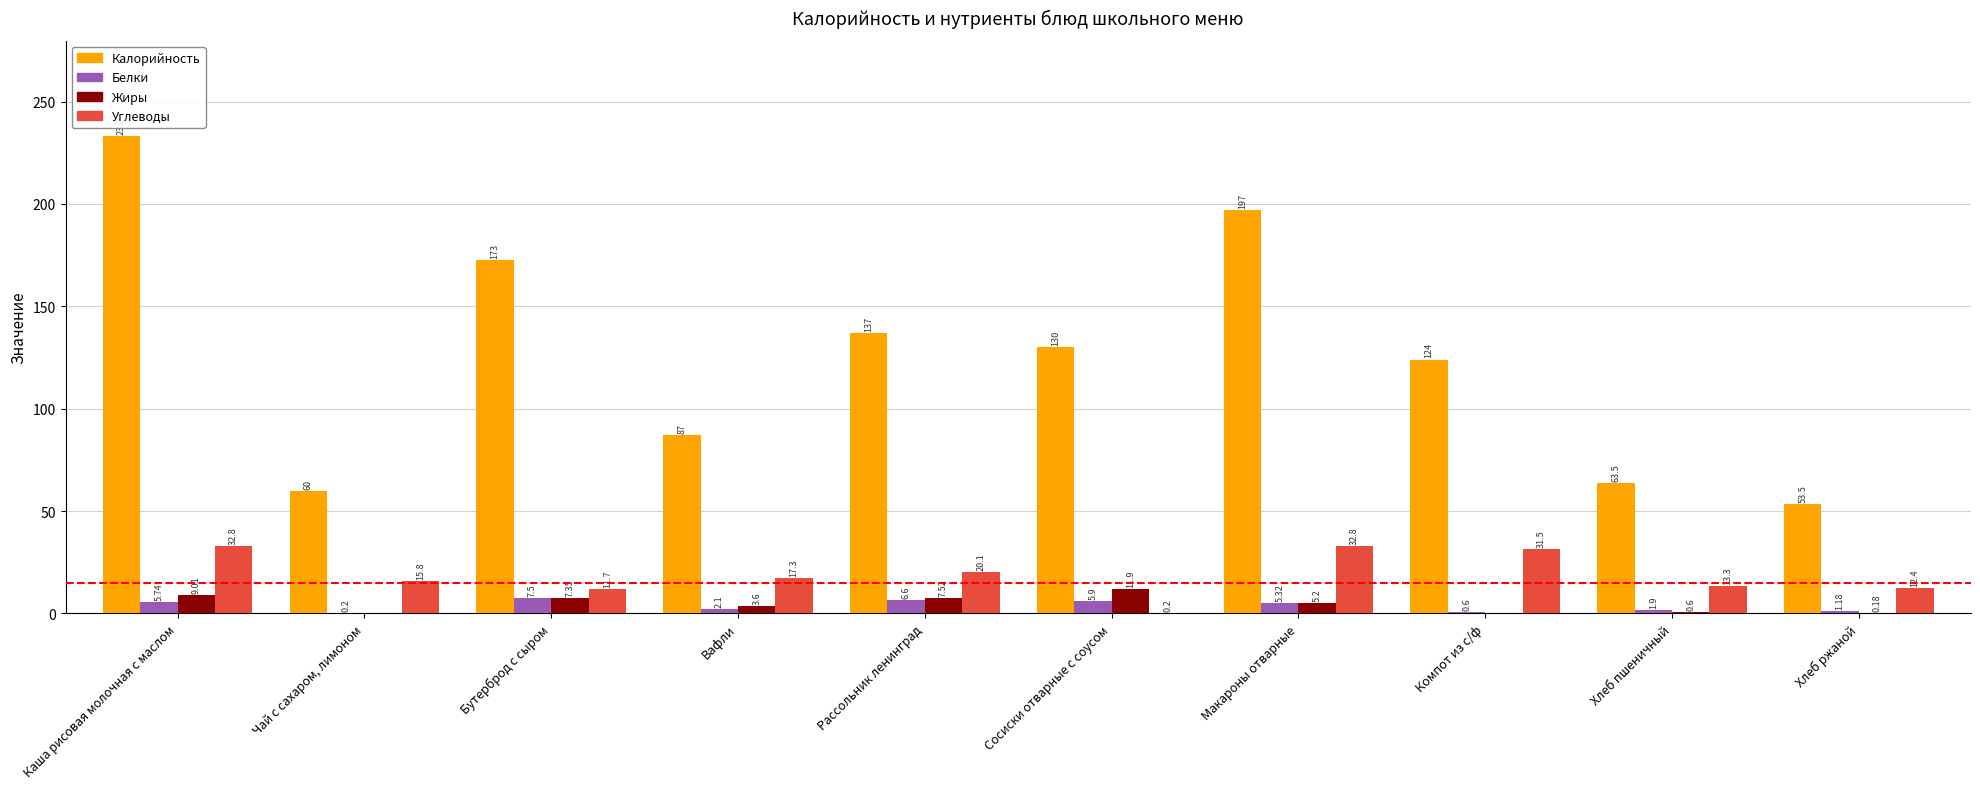

What is the sum of the Калорийность values at Сосиски отварные с соусом and Чай с сахаром, лимоном?

190.0